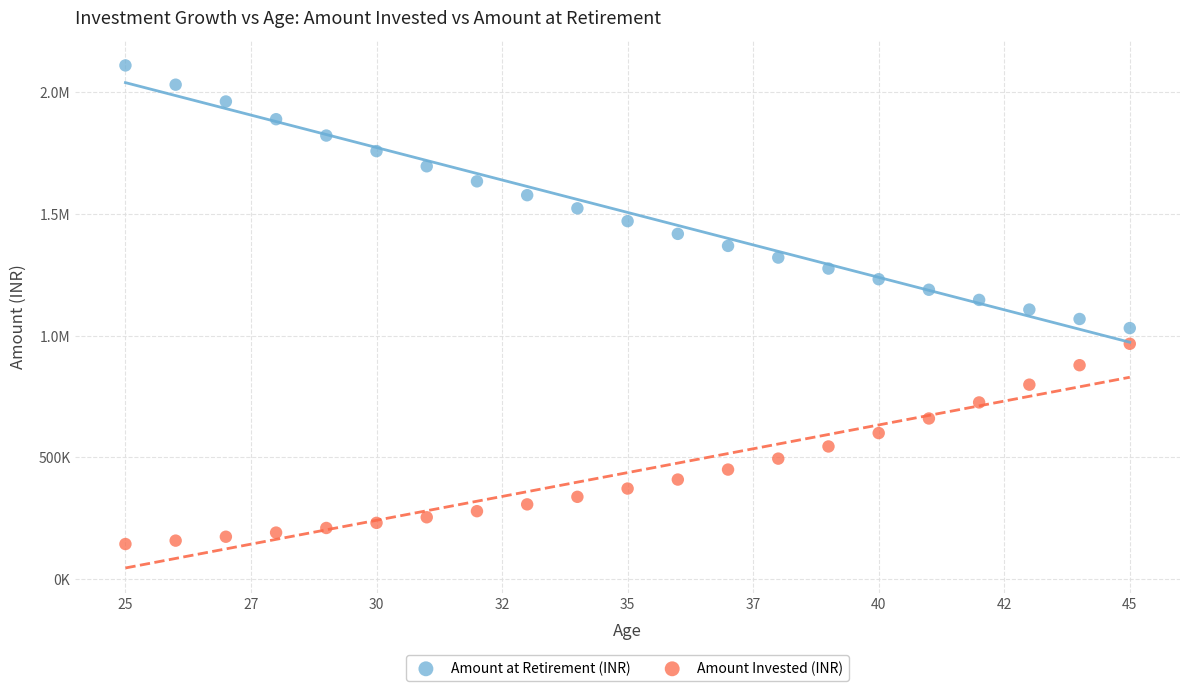

What are all the series names shown in the legend?

Amount at Retirement (INR), Amount Invested (INR)